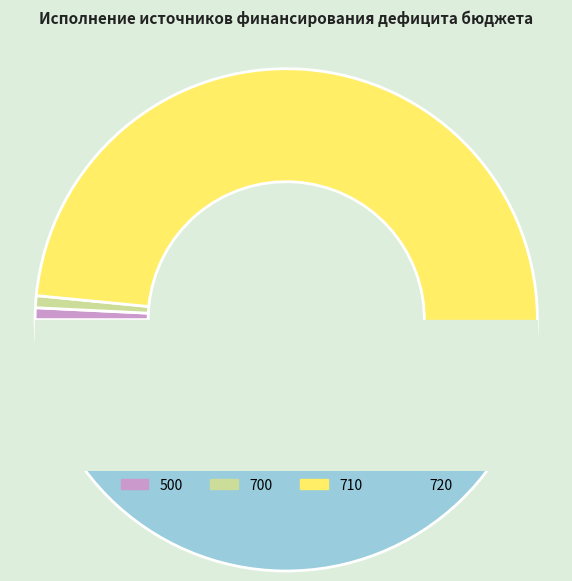

Which slice is the smallest?

500